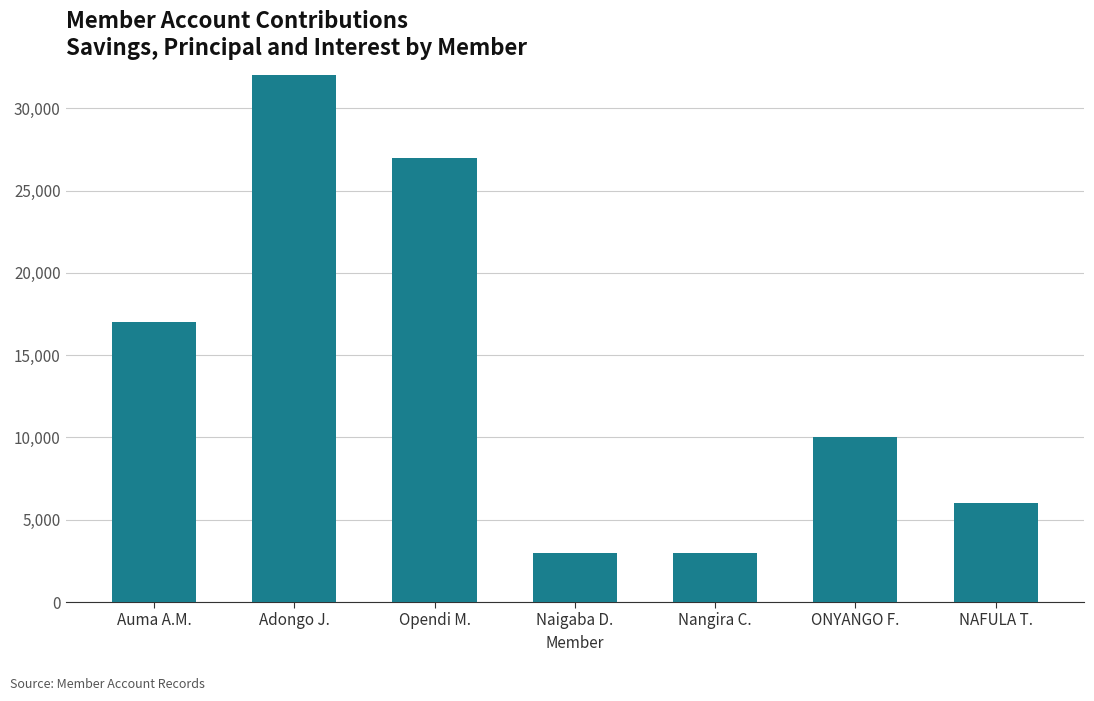

What is the greatest value displayed?

32000